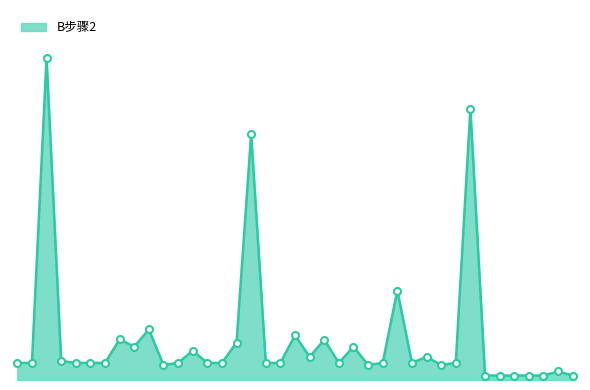

What is the value of the 39th point from the left?

0.6